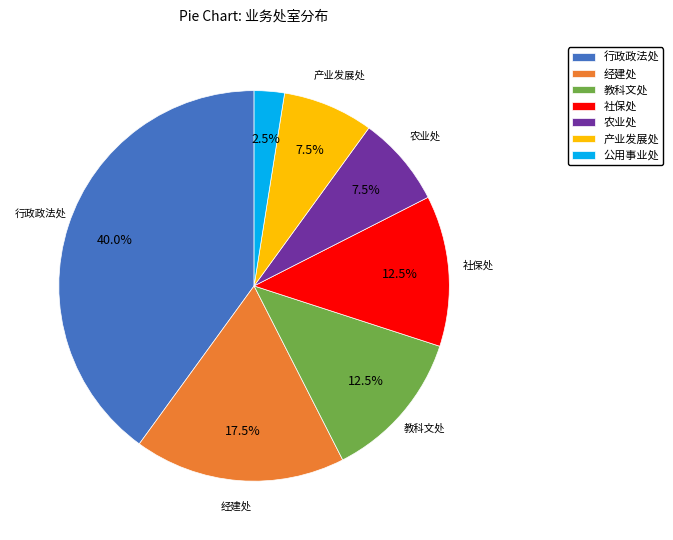

What percentage is NOT represented by 经建处?

82.5%